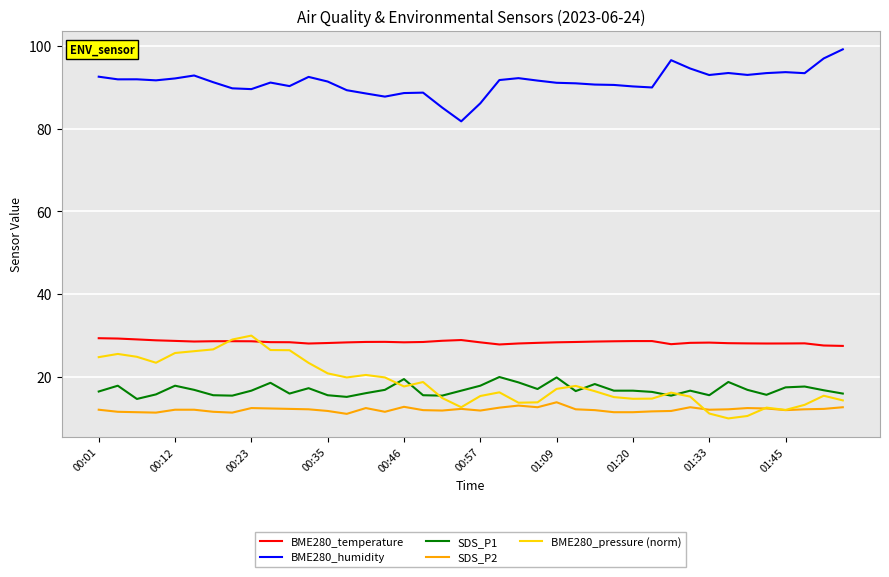

True or false: BME280_temperature and SDS_P1 intersect in this chart.

False